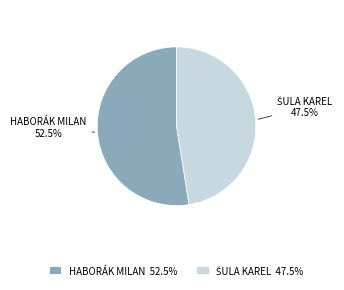

Count the number of slices in the pie.

2